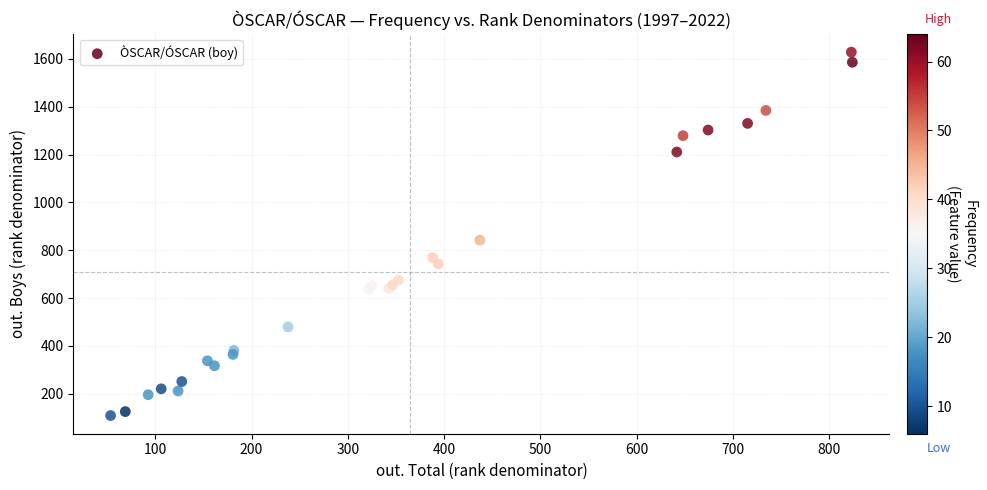

What Y value in the scatter plot is closest to 868?

842.3